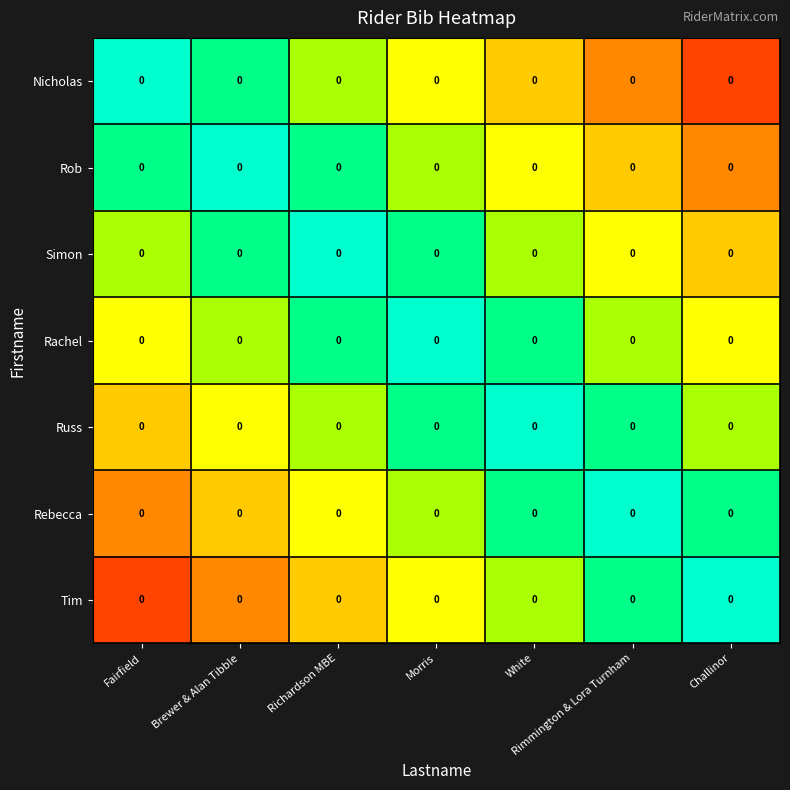

Rank the categories by Rachel value from lowest to highest.

Fairfield, Challinor, Brewer & Alan Tibble, Rimmington & Lora Turnham, Richardson MBE, White, Morris